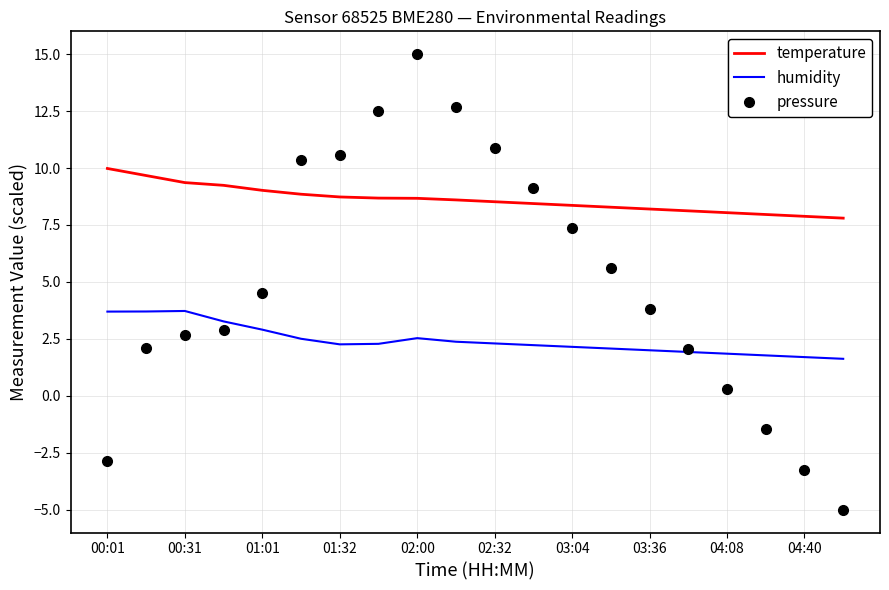

What are all the series names shown in the legend?

temperature, humidity, pressure